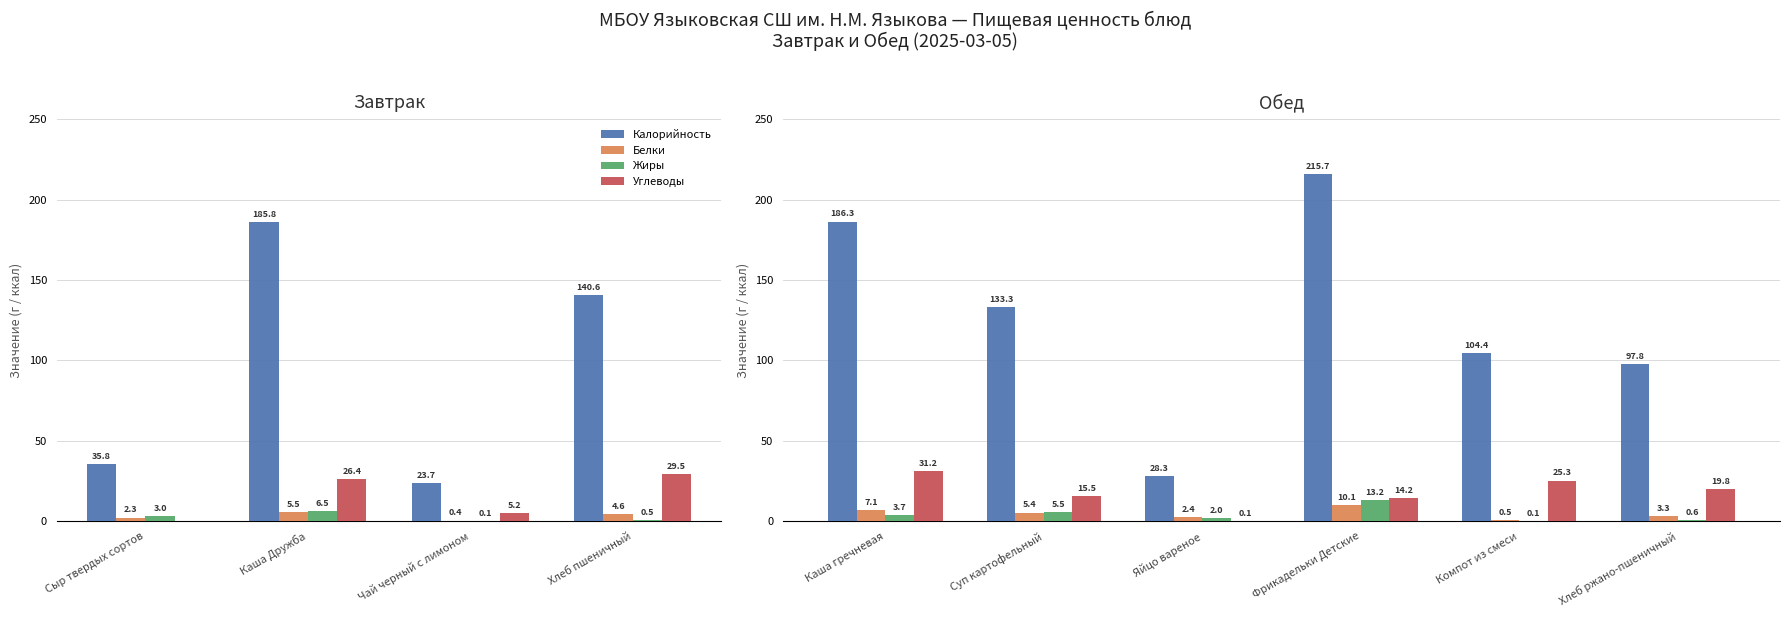

What is the lowest value of the Углеводы series?

0.1